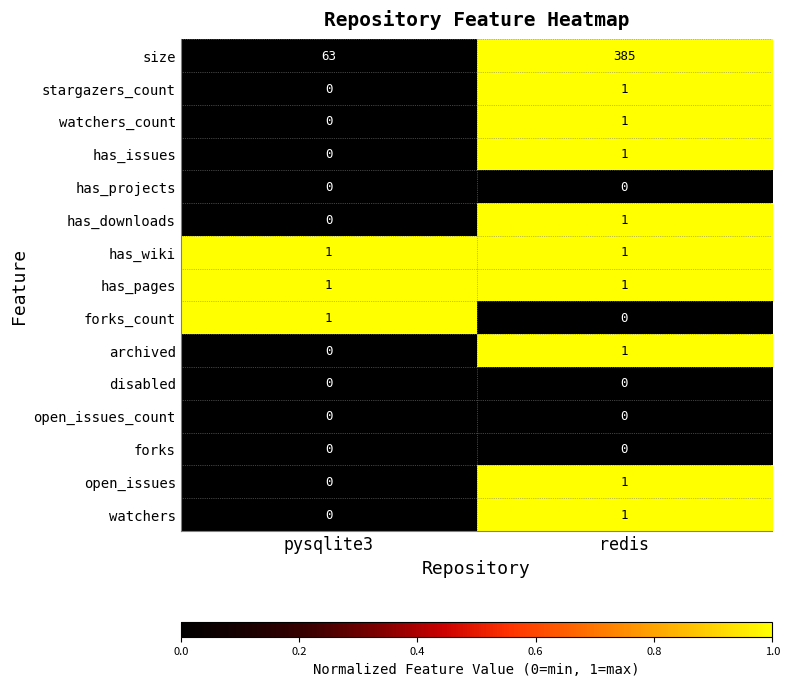

Which series has the widest spread of values?

size